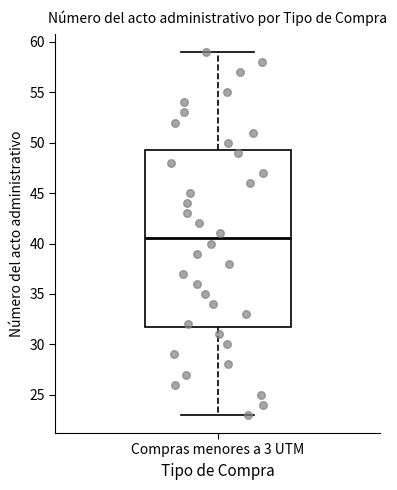

Read this box plot against the y-axis: the position of the median line, the range covered by the box, and the ends of both whiskers. The values are not printed on the chart, so give them approximately, as read against the axis.

median 40.5, box 32.0 to 49.5, whiskers 23.0 to 59.0